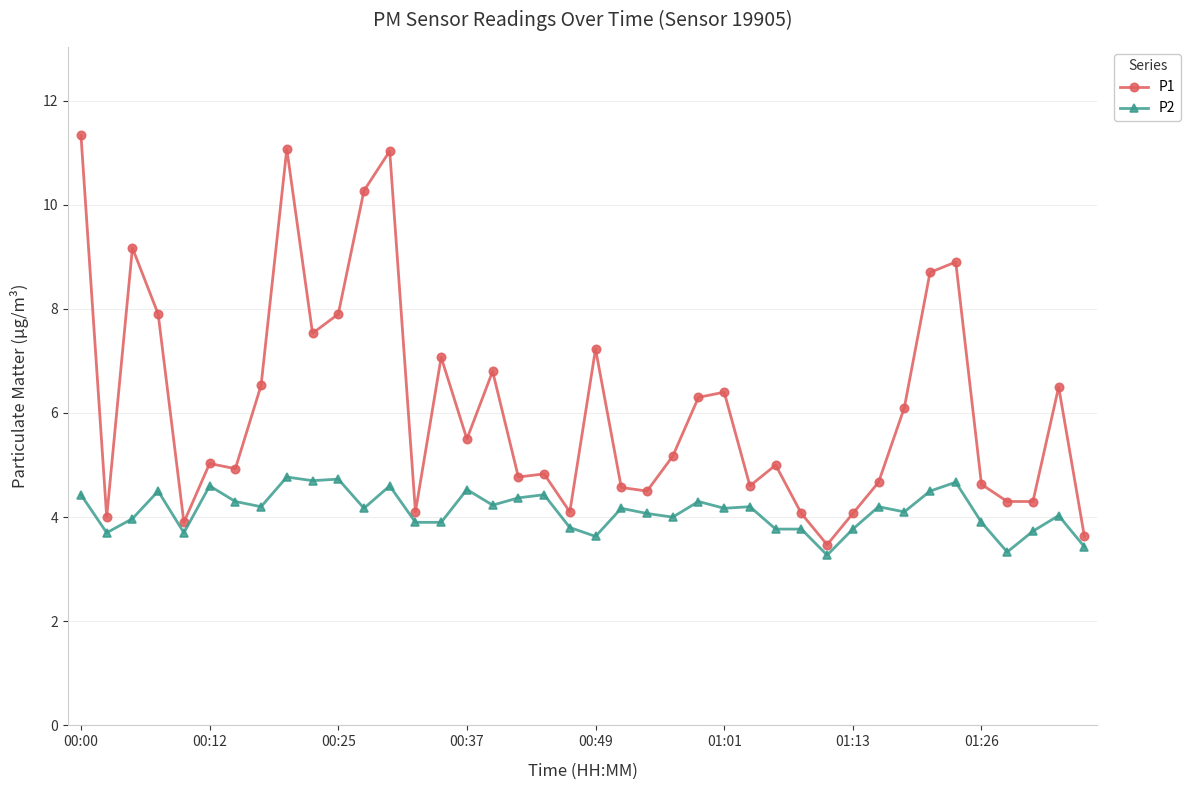

What is the value of the P2 point at the 28th from the left?

3.8